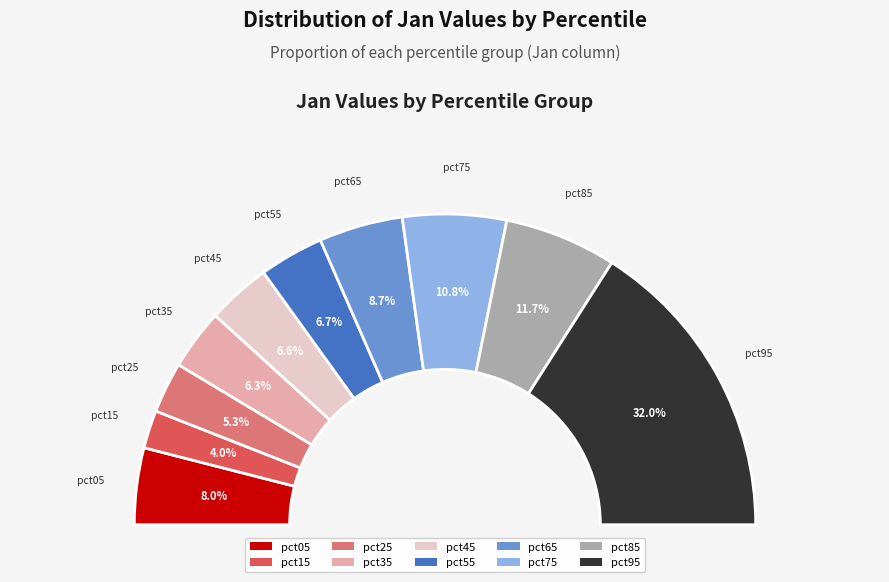

How many slices are in this pie chart?

10